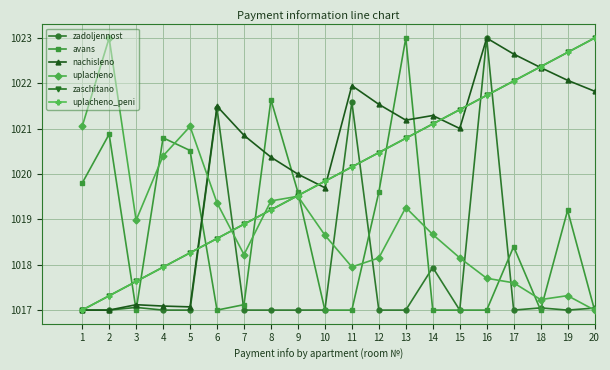

Is the value of uplacheno_peni at 16 greater than the value of avans at 17?

Yes